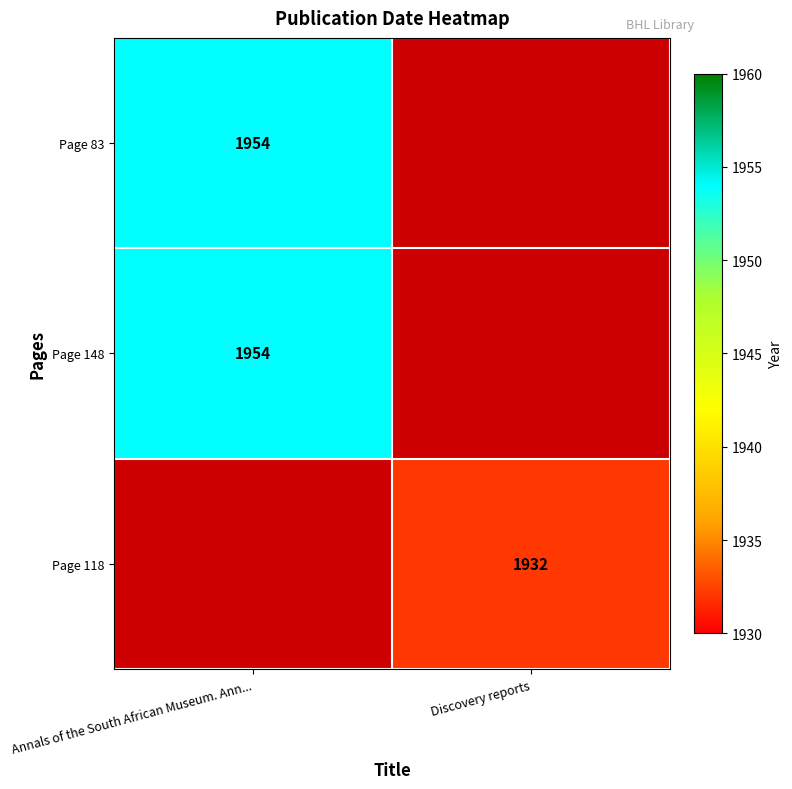

The Page 148 series shows 1954 at Annals of the South African Museum. Ann.... True or false?

True